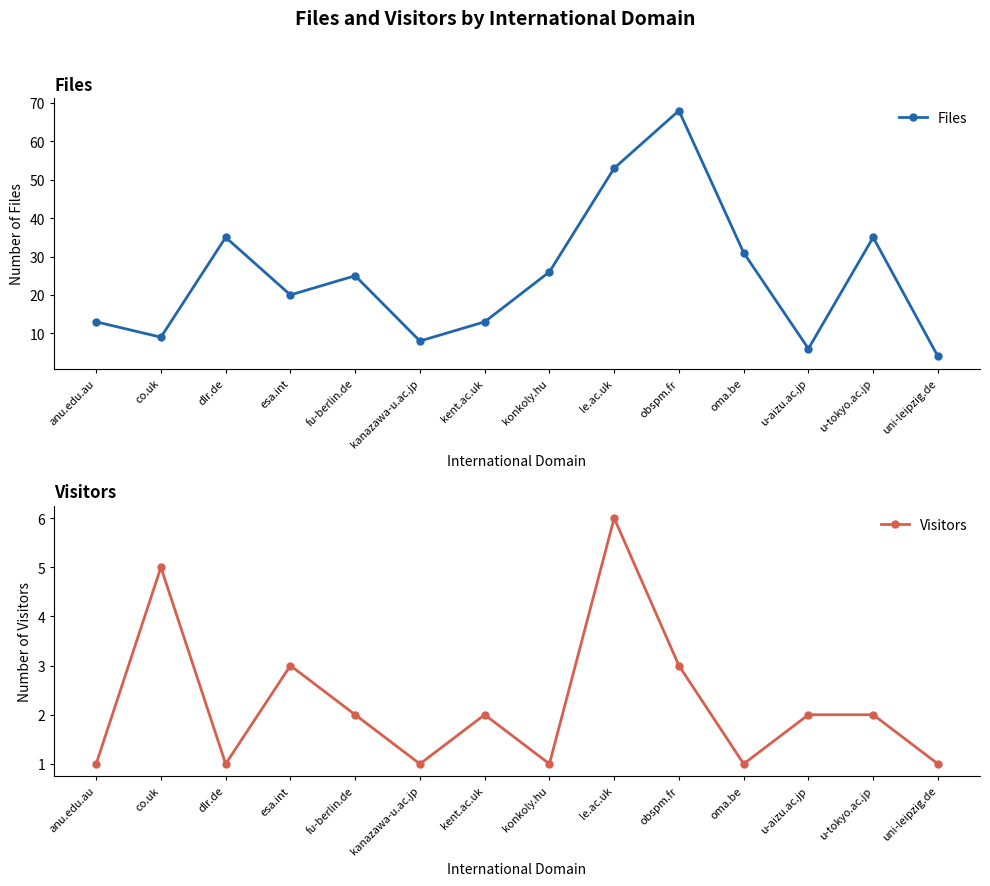

Reading left to right, list all the values displayed in this chart.

Files: 13	9	35	20	25	8	13	26	53	68	31	6	35	4
Visitors: 1	5	1	3	2	1	2	1	6	3	1	2	2	1